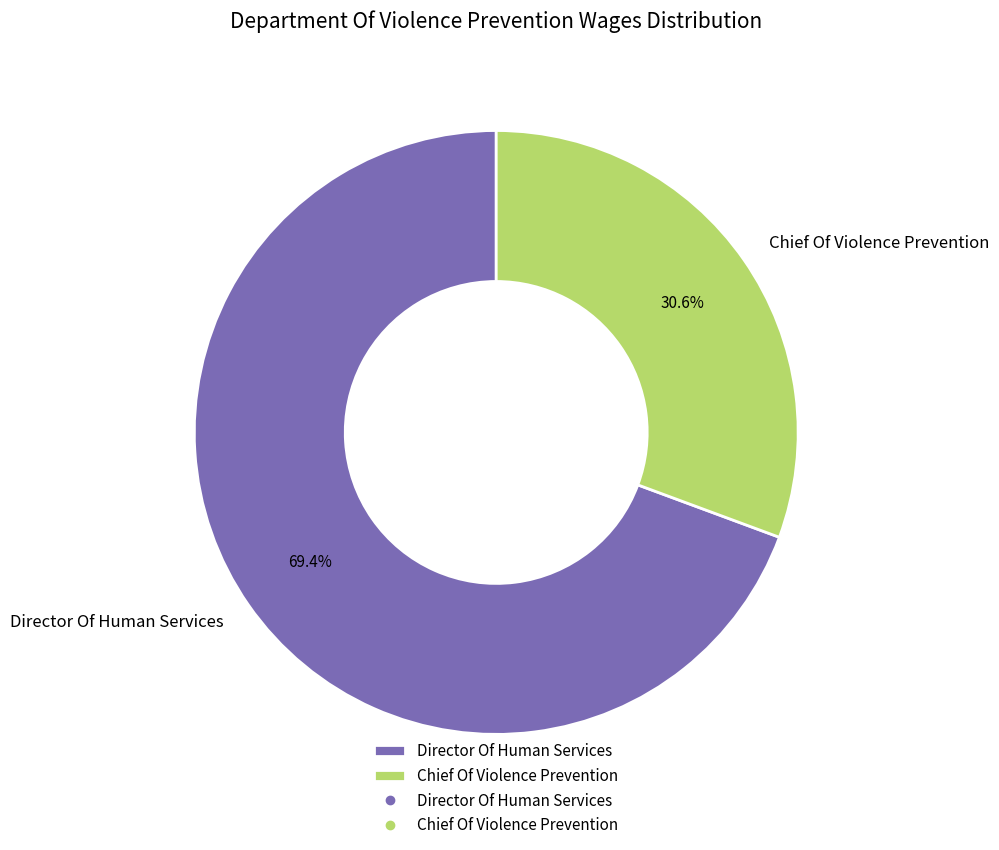

To the nearest percent, what is the combined percentage of Chief Of Violence Prevention and Director Of Human Services?

100%